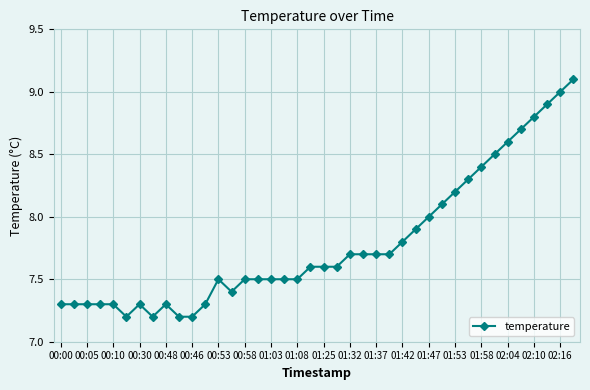

What is the value of the 25th point from the left?

7.7